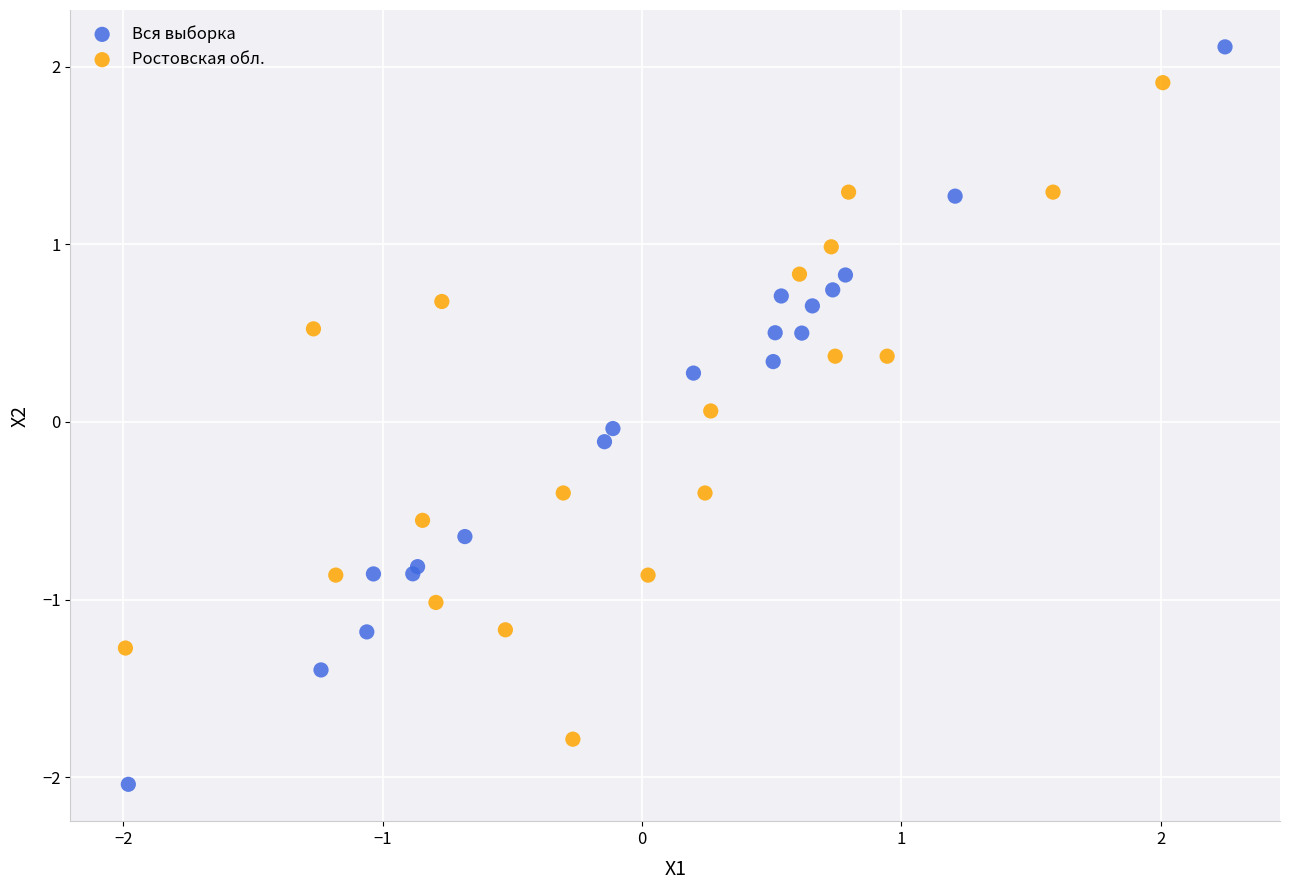

Which series has the widest spread of Y values?

Вся выборка